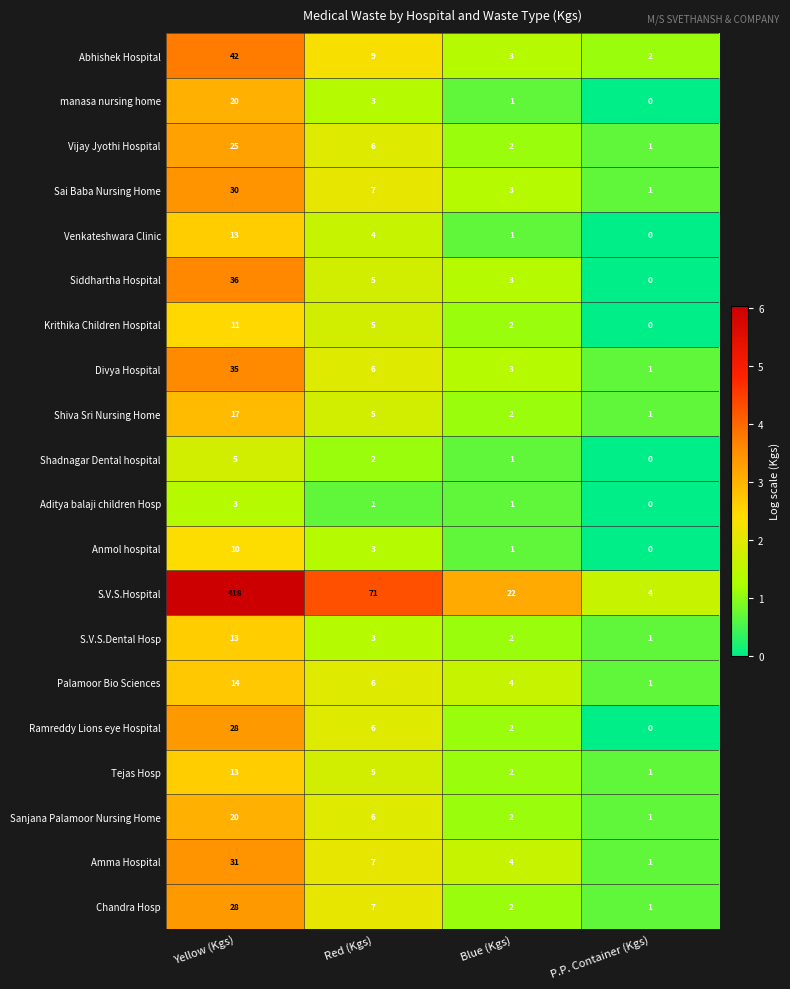

Between Yellow (Kgs) and P.P. Container (Kgs), which series saw the biggest shift?

S.V.S.Hospital